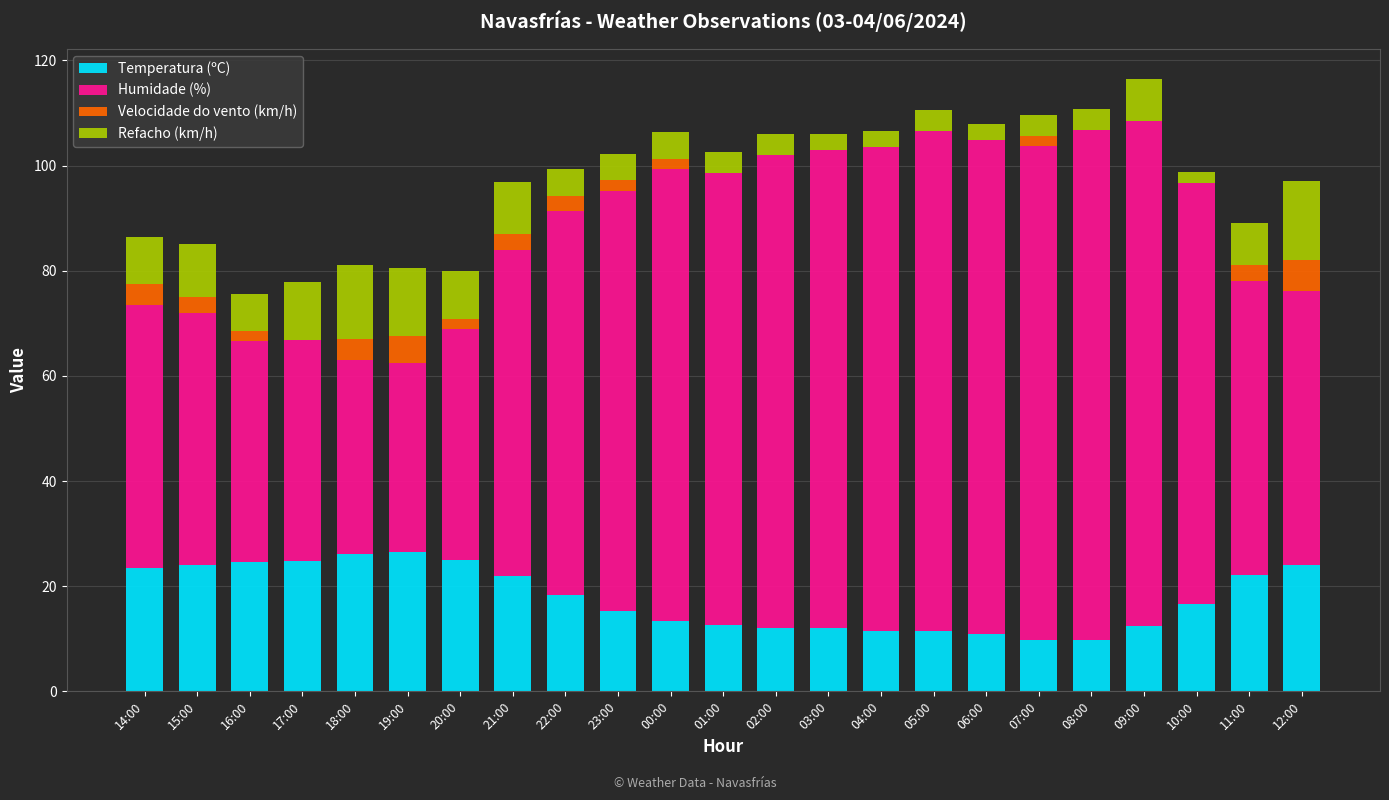

How many data points does each series have?

23